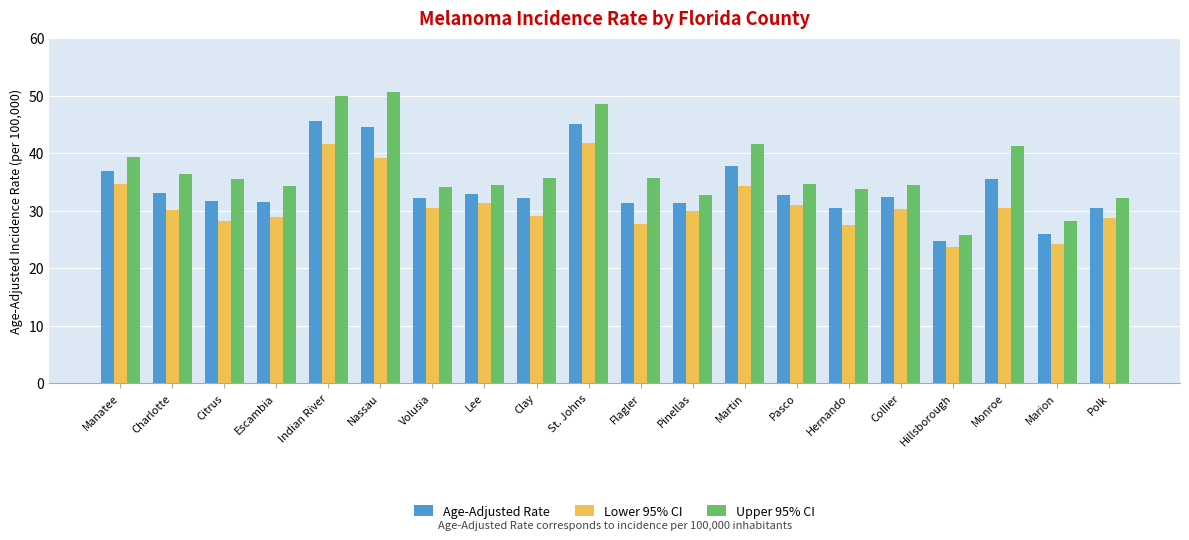

What is the value of the Age-Adjusted Rate bar at the 13th from the left?

37.7